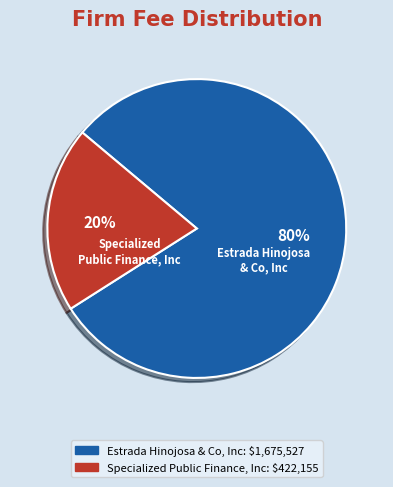

Which category accounts for the majority?

Estrada Hinojosa & Co, Inc